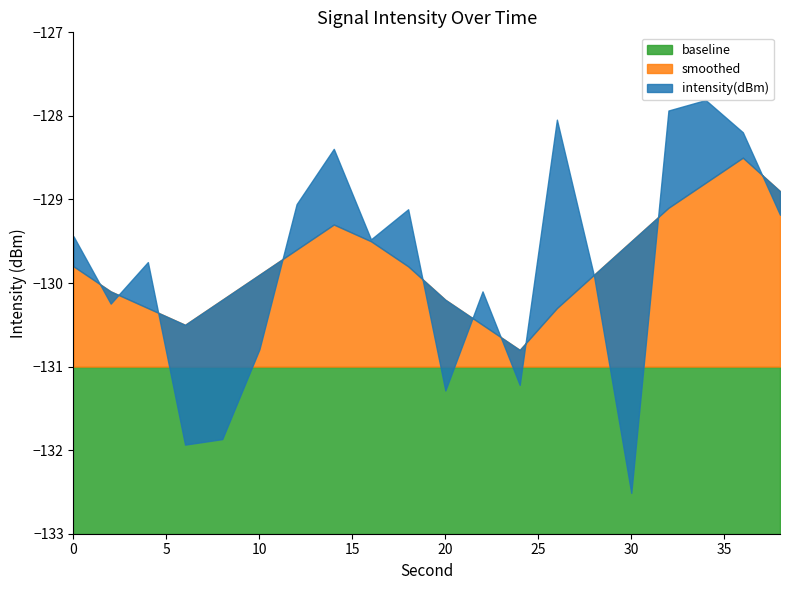

Read the baseline value at 20.

-131.0